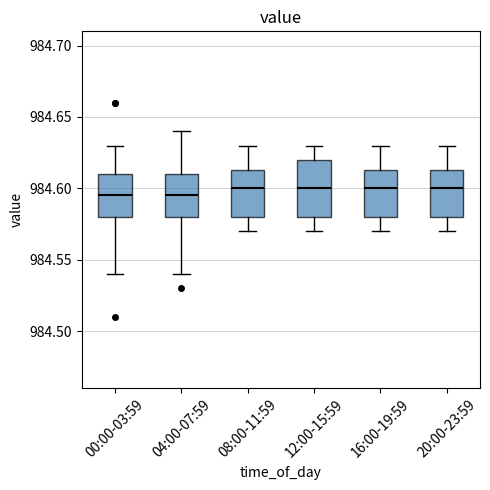

Reading left to right, transcribe this box plot: for each box, give where its median line is, the range the box spans, and where its two whiskers end, as read against the y-axis. The values are not printed on the chart, so give them approximately, as read against the axis.

00:00-03:59: median 984.595, box 984.580 to 984.610, whiskers 984.540 to 984.630
04:00-07:59: median 984.595, box 984.580 to 984.610, whiskers 984.540 to 984.640
08:00-11:59: median 984.600, box 984.580 to 984.615, whiskers 984.570 to 984.630
12:00-15:59: median 984.600, box 984.580 to 984.620, whiskers 984.570 to 984.630
16:00-19:59: median 984.600, box 984.580 to 984.615, whiskers 984.570 to 984.630
20:00-23:59: median 984.600, box 984.580 to 984.615, whiskers 984.570 to 984.630